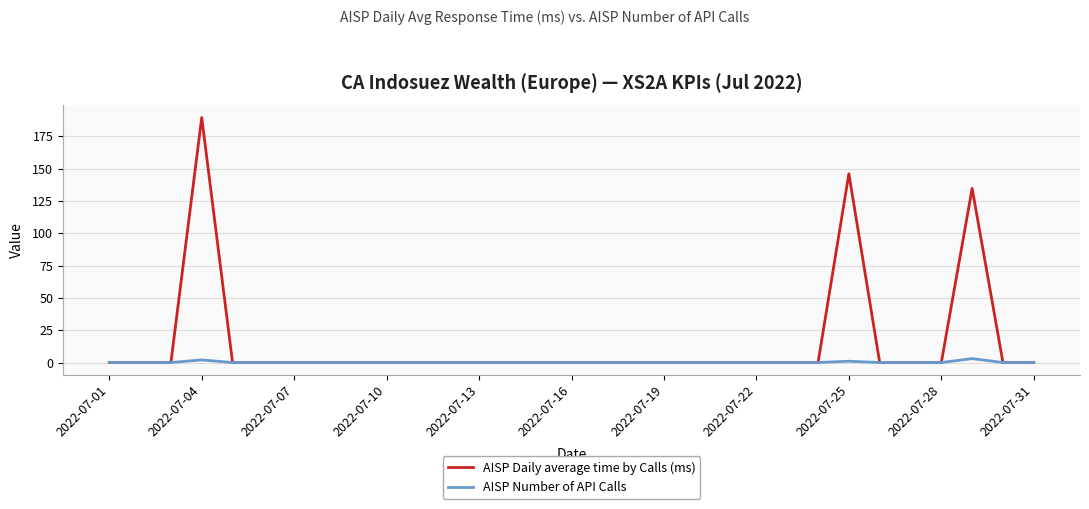

Which series has the largest range (max minus min)?

AISP Daily average time by Calls (ms)